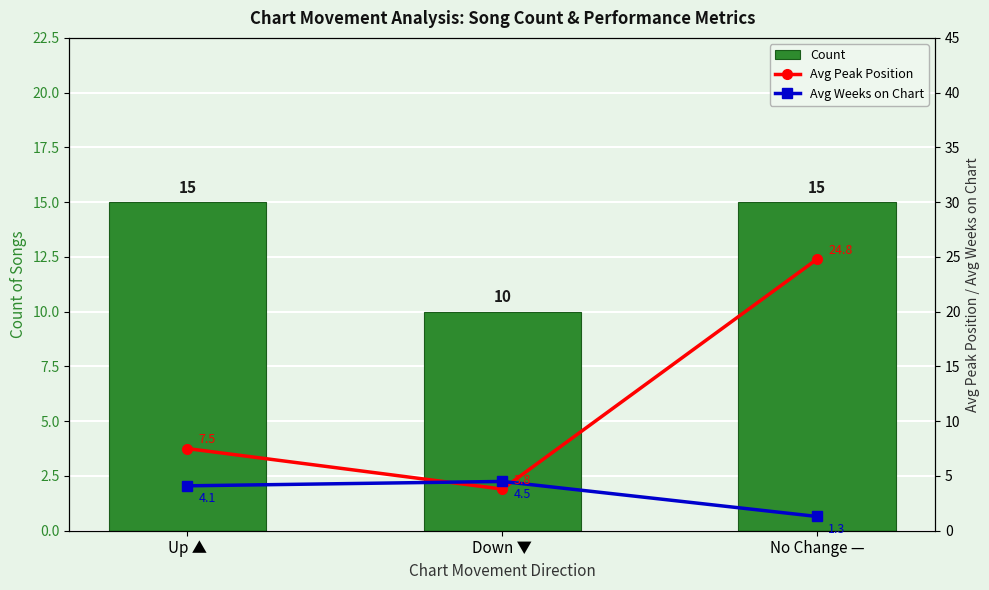

How many series are shown in this chart?

3